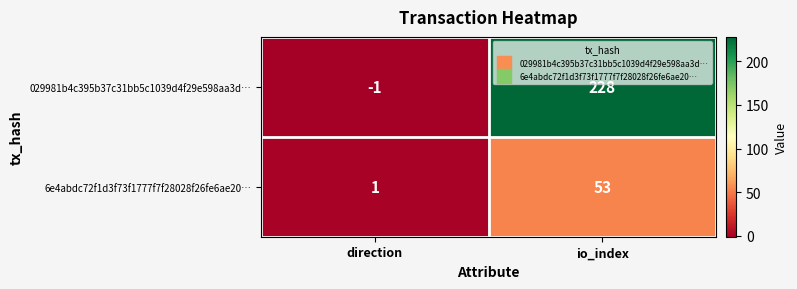

Where is 029981b4c395b37c31bb5c1039d4f29e598aa3d… nearest to the value 113?

direction